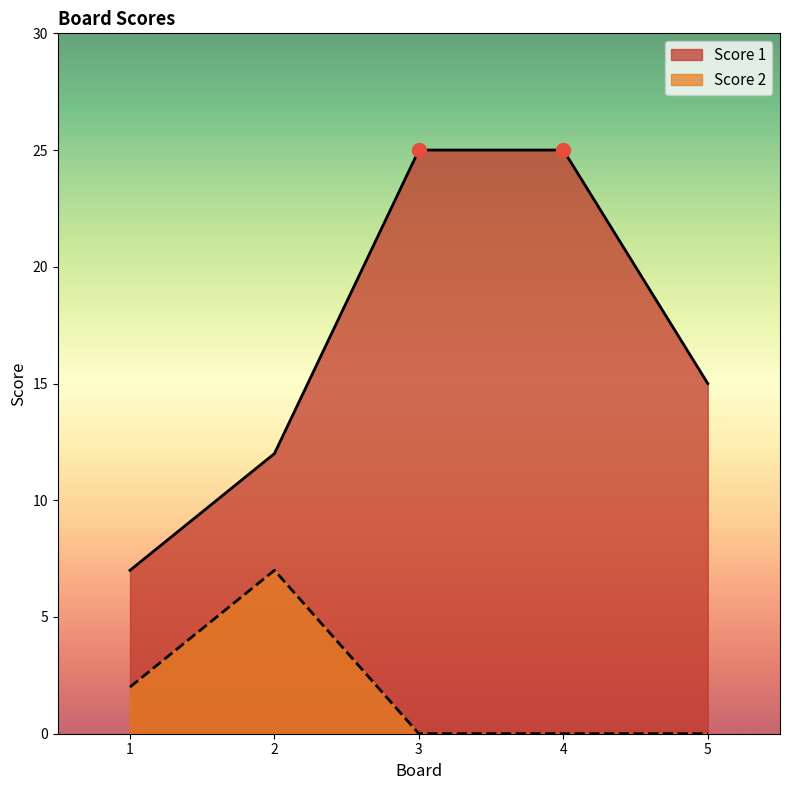

Is the value of Score 1 at 1 greater than the value of Score 2 at 1?

Yes